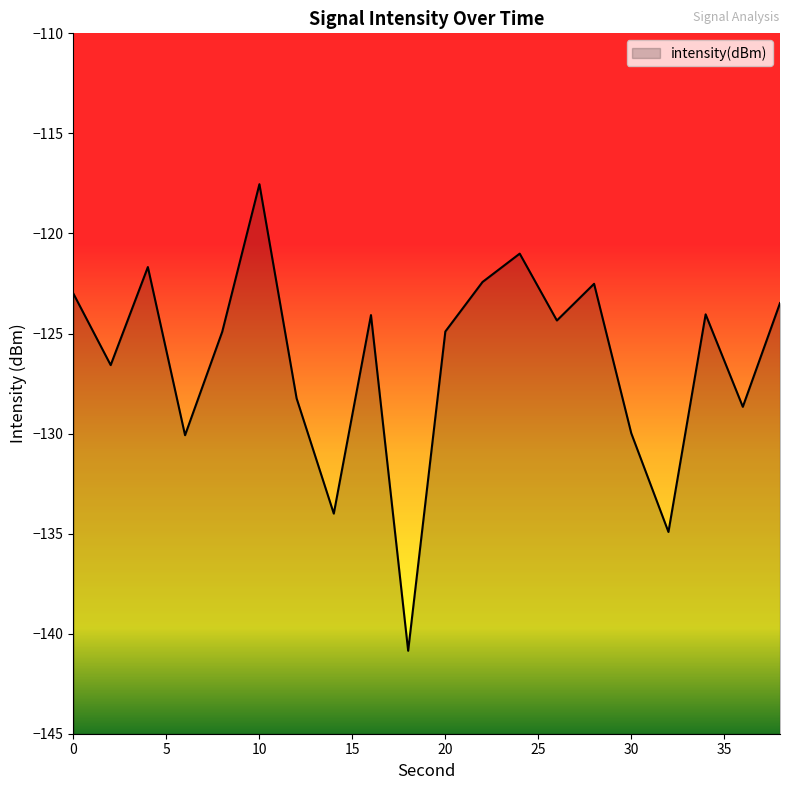

The chart shows a value of -44.3 at 24. True or false?

False